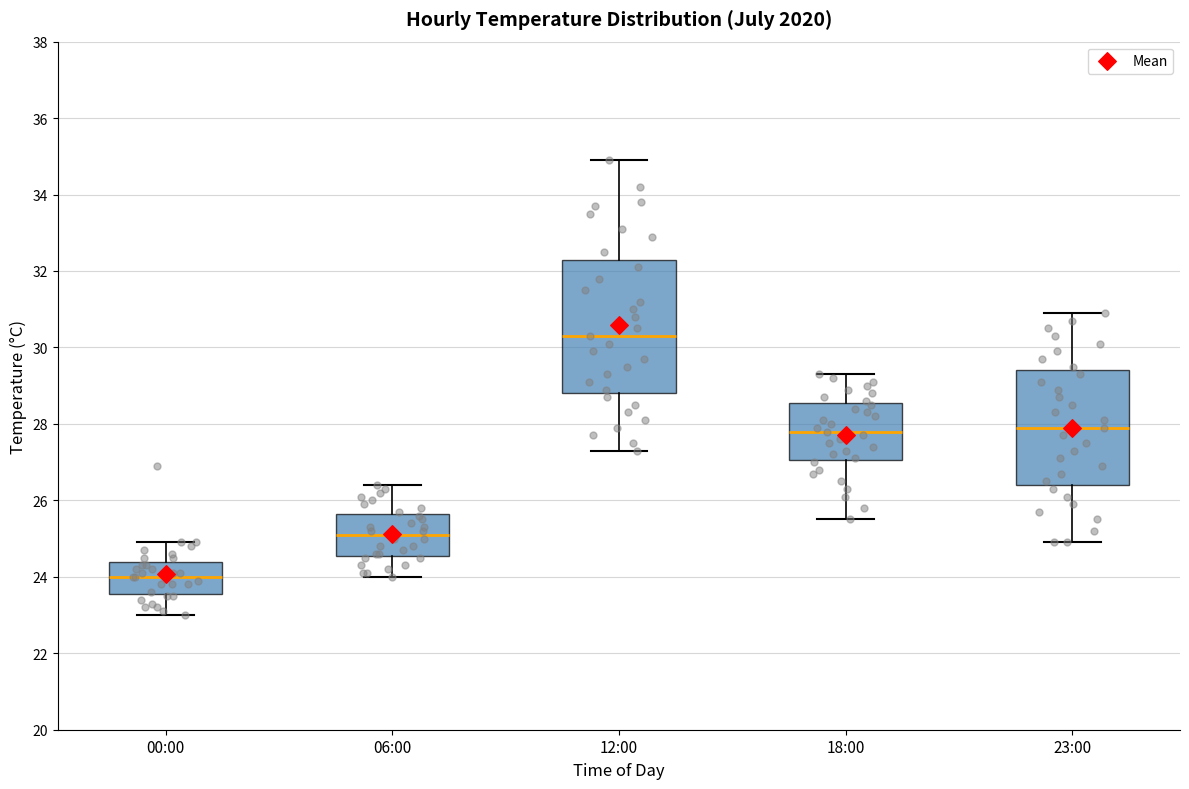

Reading left to right, read every box against the y-axis: the position of its median line, the range the box covers, and the ends of its whiskers. The values are not printed on the chart, so give them approximately, as read against the axis.

00:00: median 24.0, box 23.6 to 24.4, whiskers 23.0 to 25.0
06:00: median 25.2, box 24.6 to 25.6, whiskers 24.0 to 26.4
12:00: median 30.4, box 28.8 to 32.4, whiskers 27.4 to 35.0
18:00: median 27.8, box 27.0 to 28.6, whiskers 25.6 to 29.4
23:00: median 28.0, box 26.4 to 29.4, whiskers 25.0 to 31.0